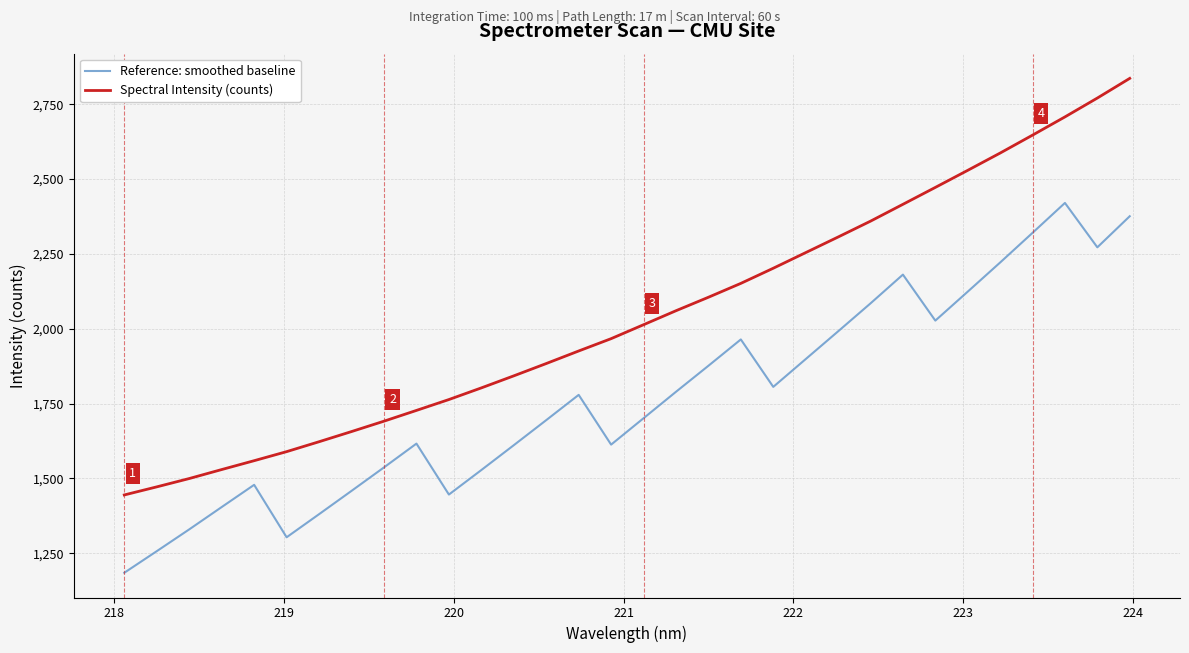

True or false: Spectral Intensity (counts) and Reference: smoothed baseline intersect in this chart.

False